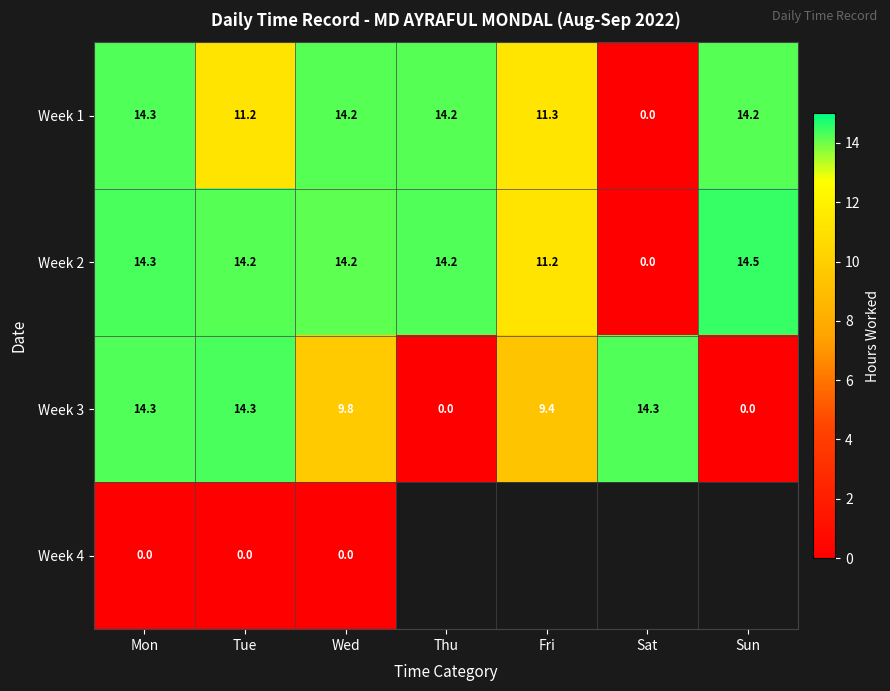

Where does the Week 2 series first go above 14?

Mon